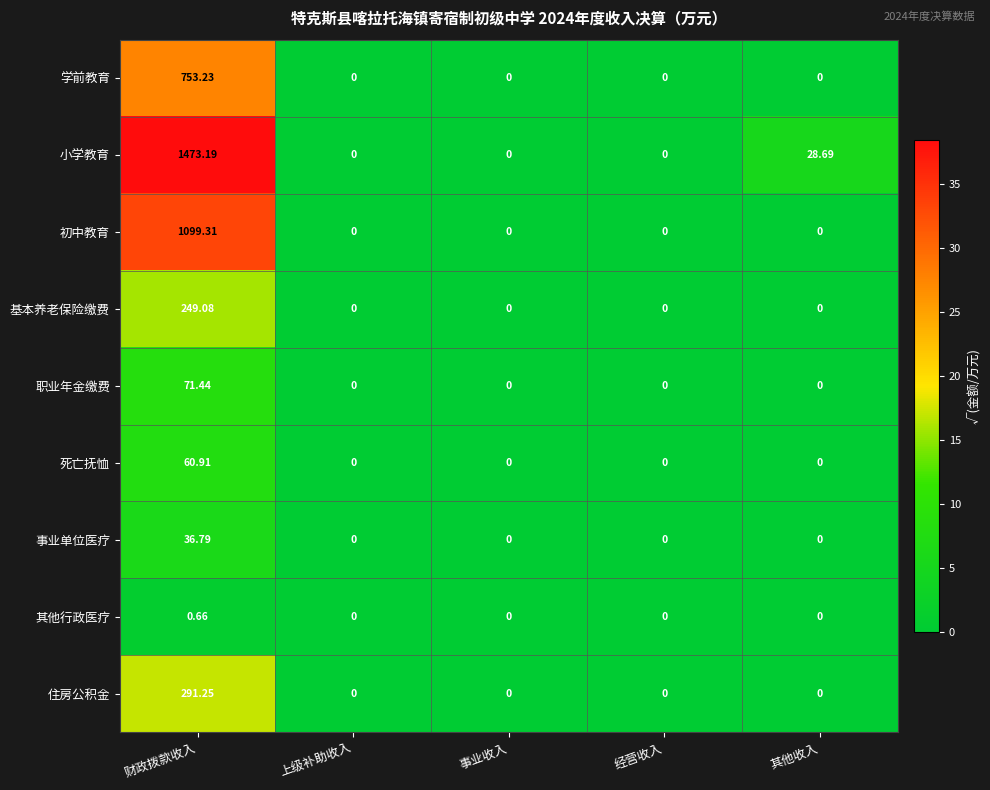

Which series changed the most between 财政拨款收入 and 事业收入?

小学教育